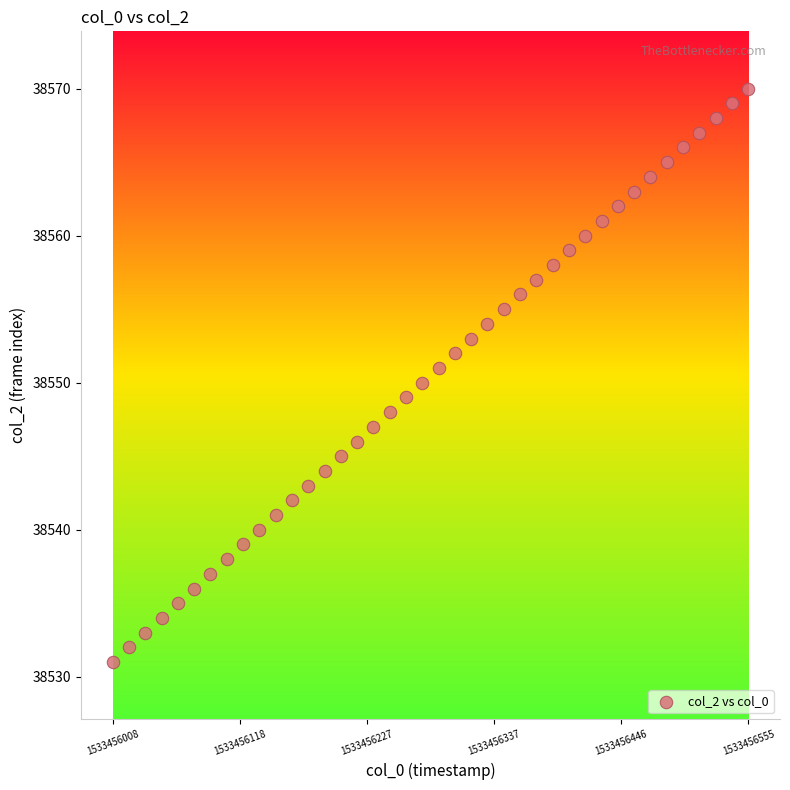

What is the range of Y values (max minus min)?

39